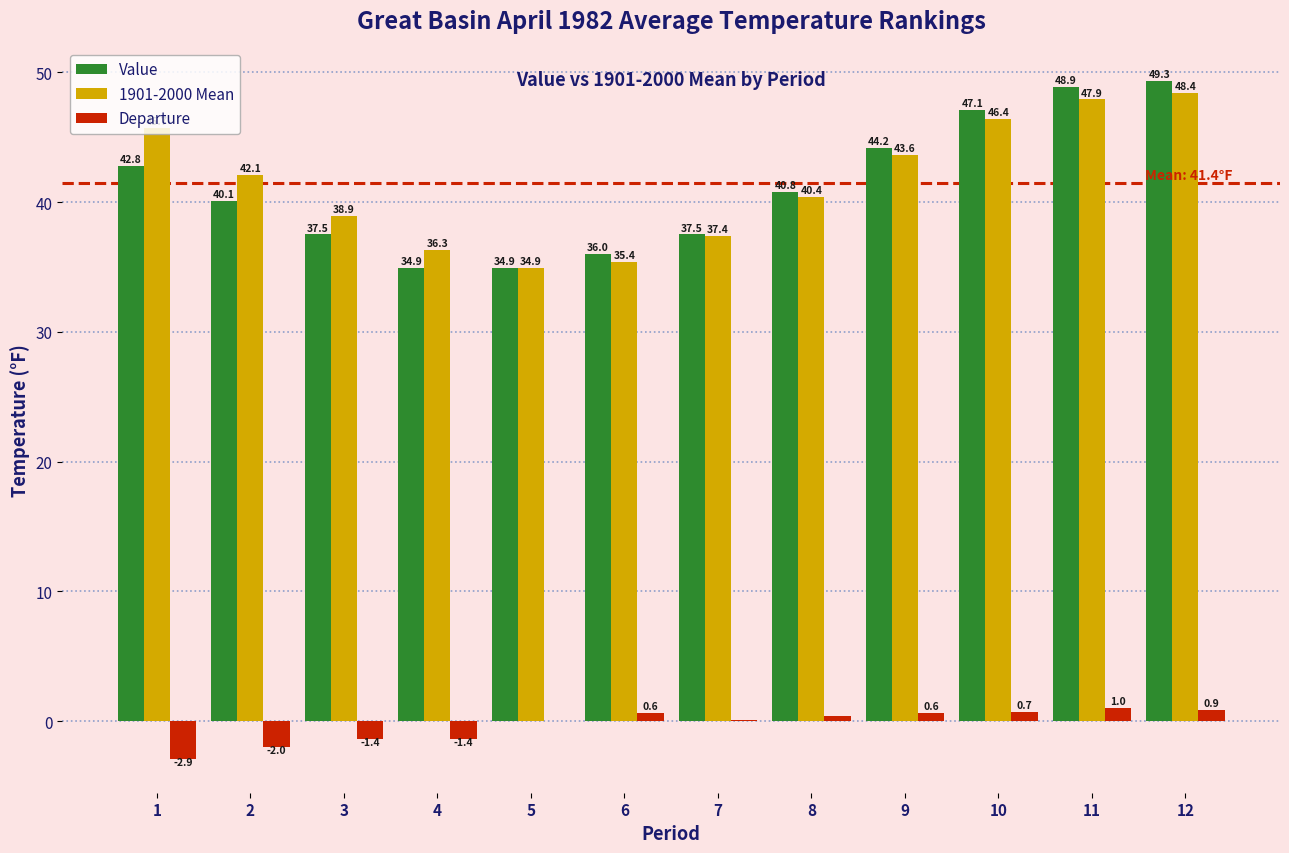

Between 2 and 8, which series saw the biggest shift?

Departure